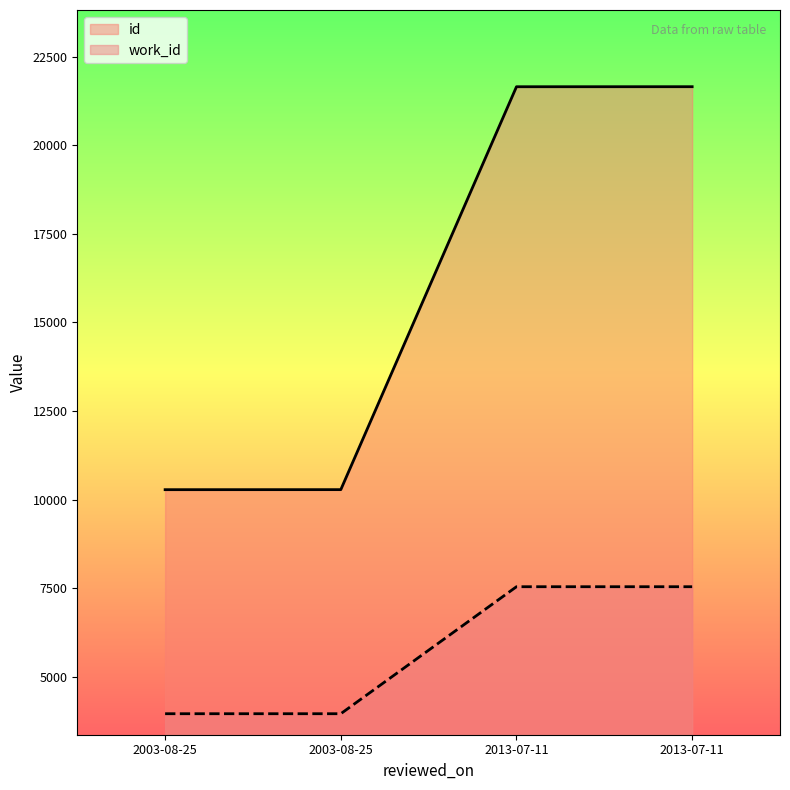

Which series has the widest spread of values?

id